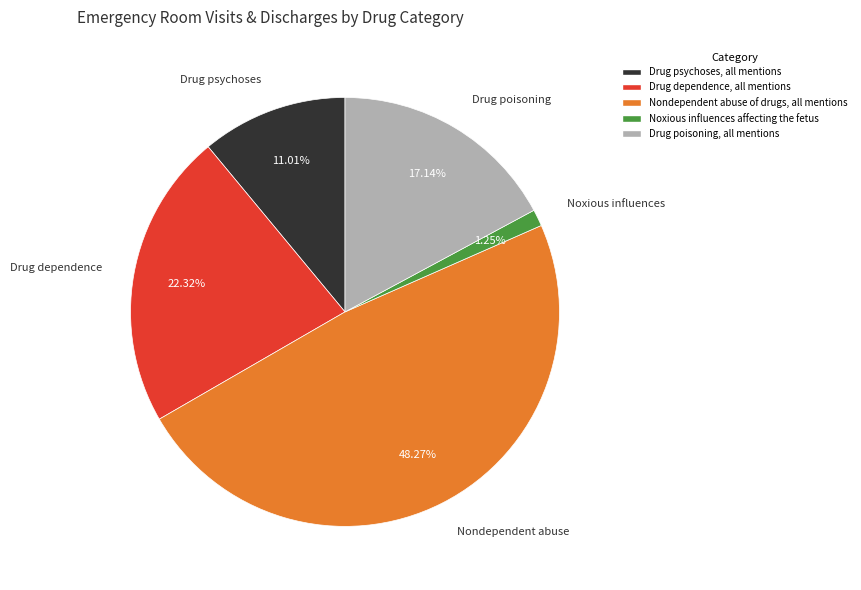

Does Drug psychoses, all mentions account for over 50% of the chart?

No